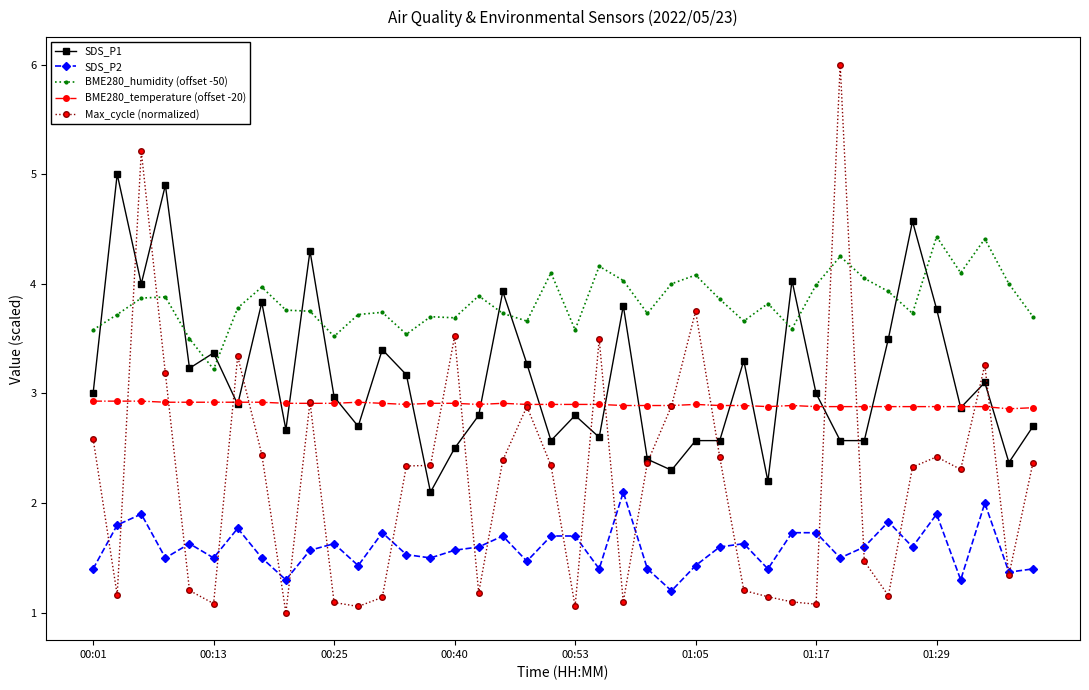

True or false: SDS_P1 and BME280_temperature (offset -20) intersect in this chart.

True